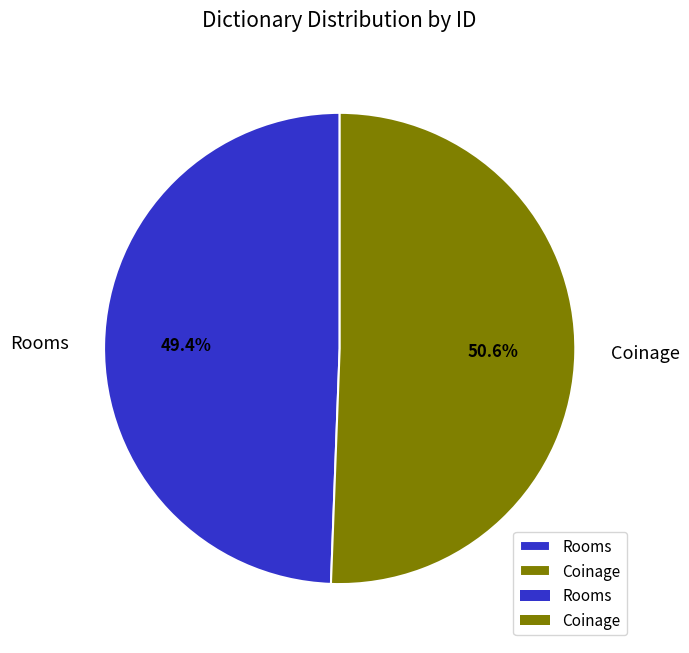

To the nearest percent, what is the difference between the Coinage and Rooms slice percentages?

1%